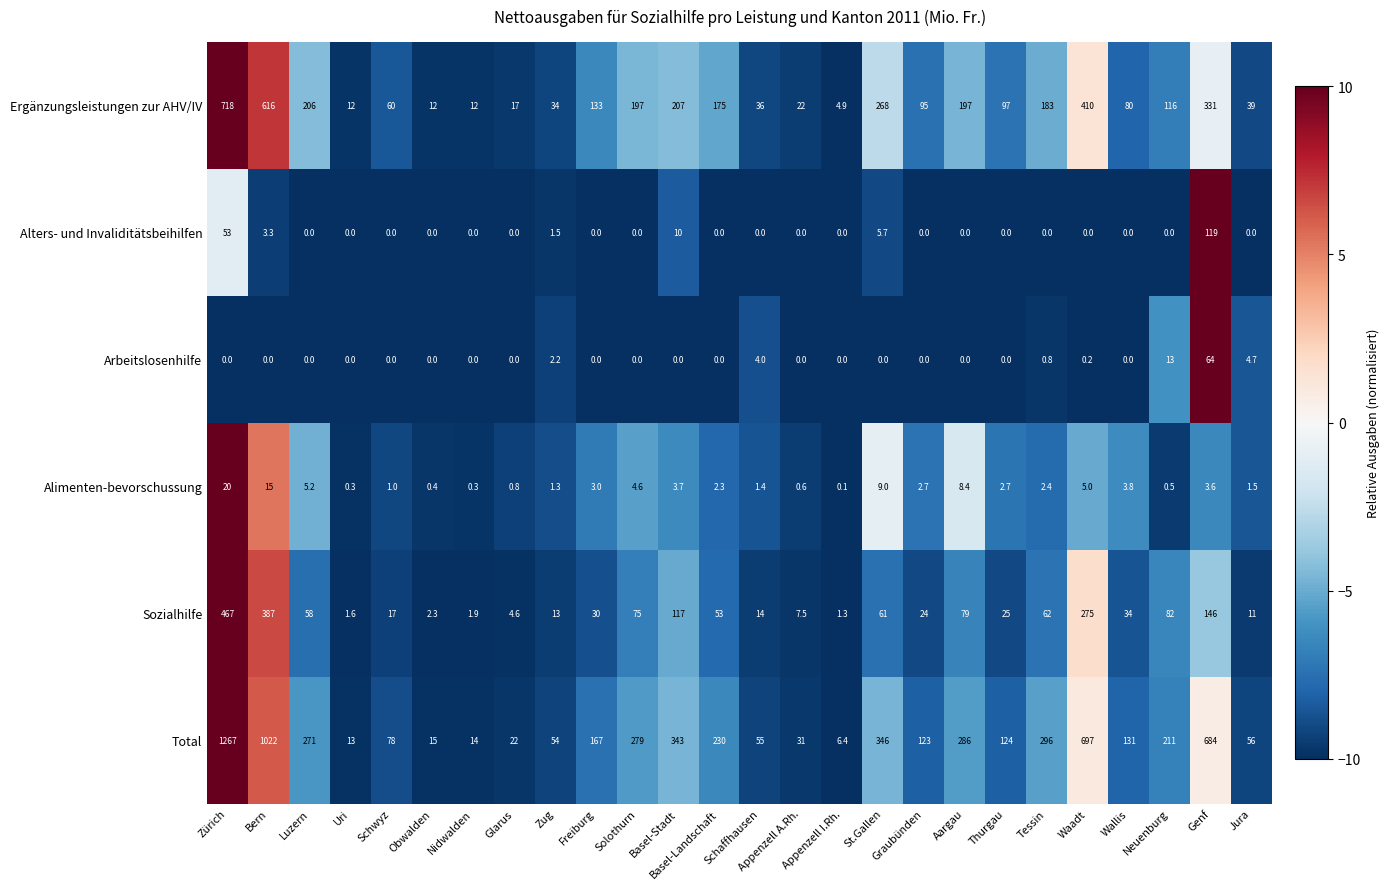

How many data points in Alimenten-bevorschussung are less than 2?

11